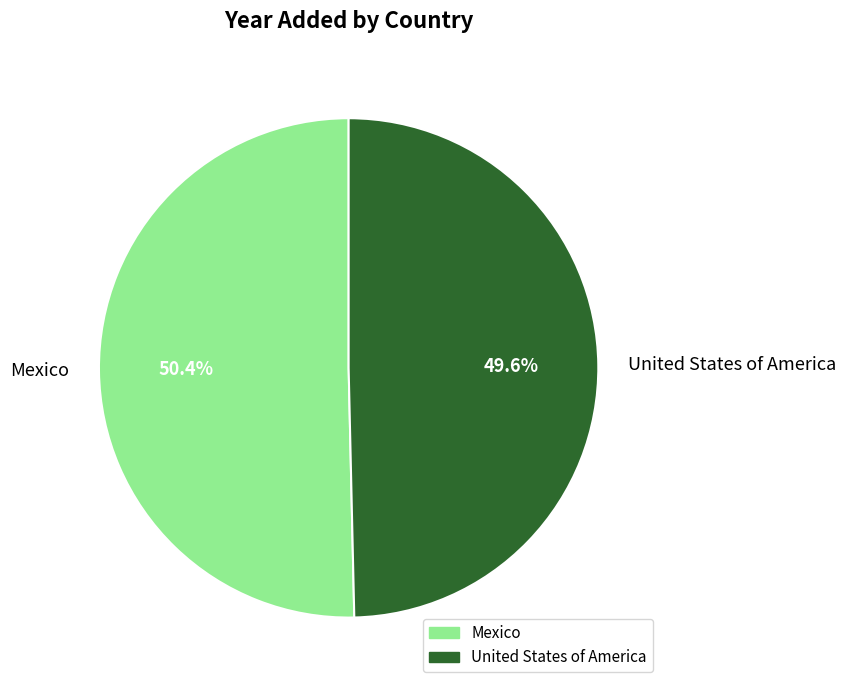

Which has a higher value, Mexico or United States of America?

Mexico